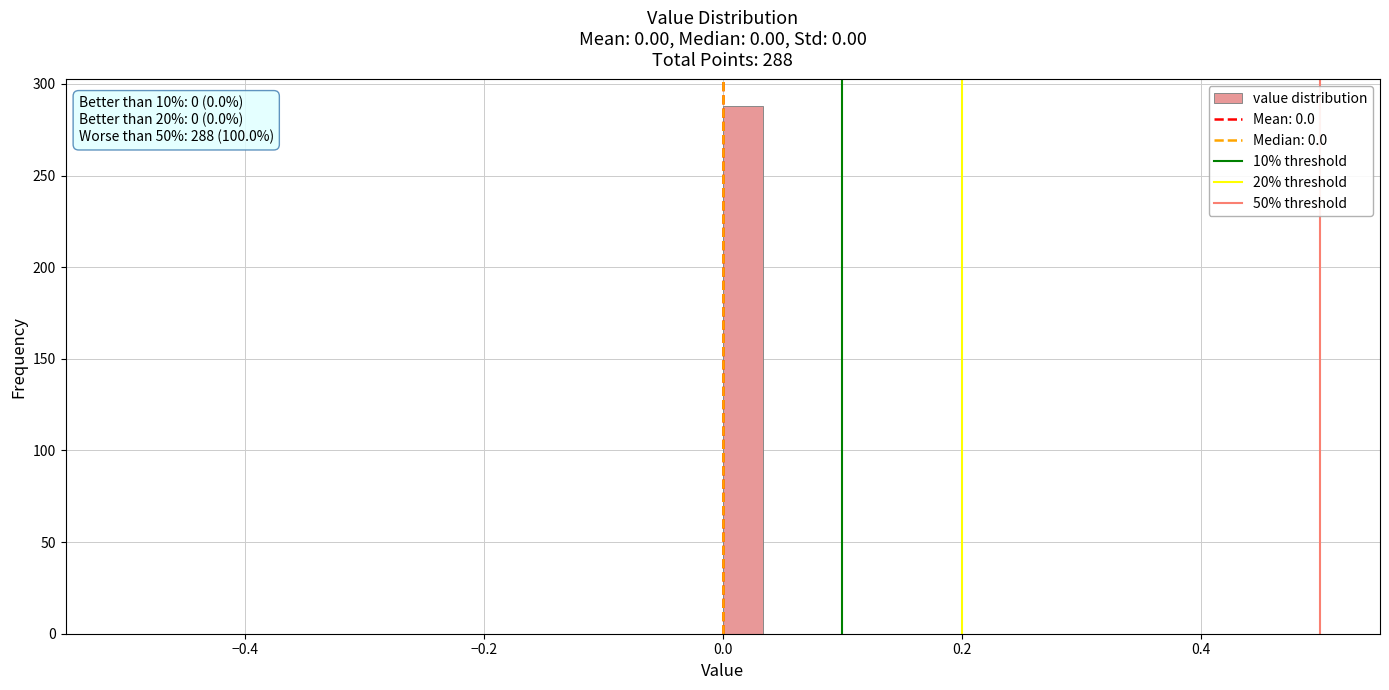

Read against the x-axis, roughly where is the centre of the tallest bar?

0.02